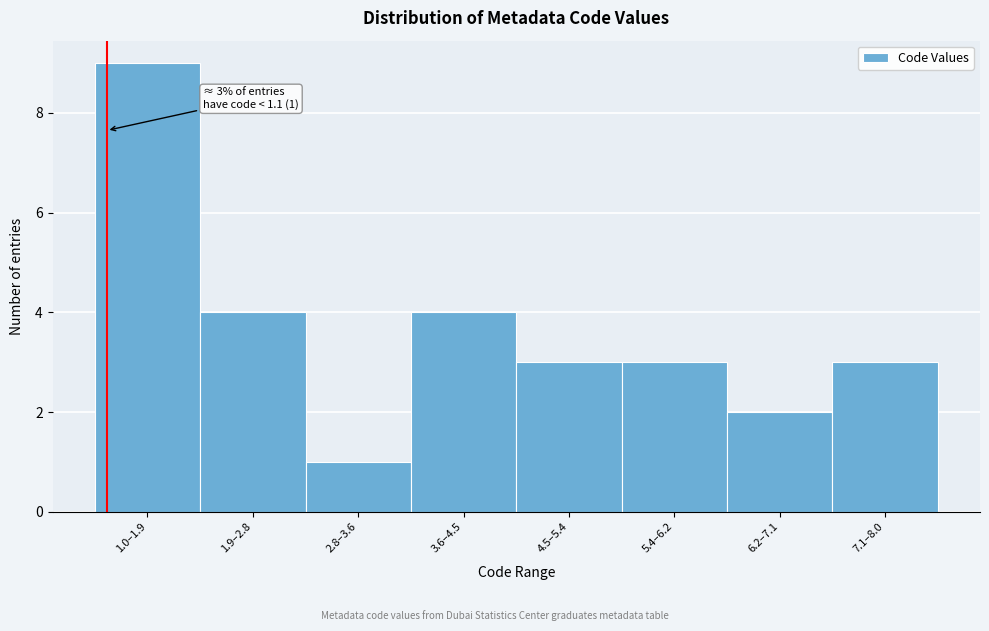

Reading left to right, extract all data points from this chart.

9	4	1	4	3	3	2	3